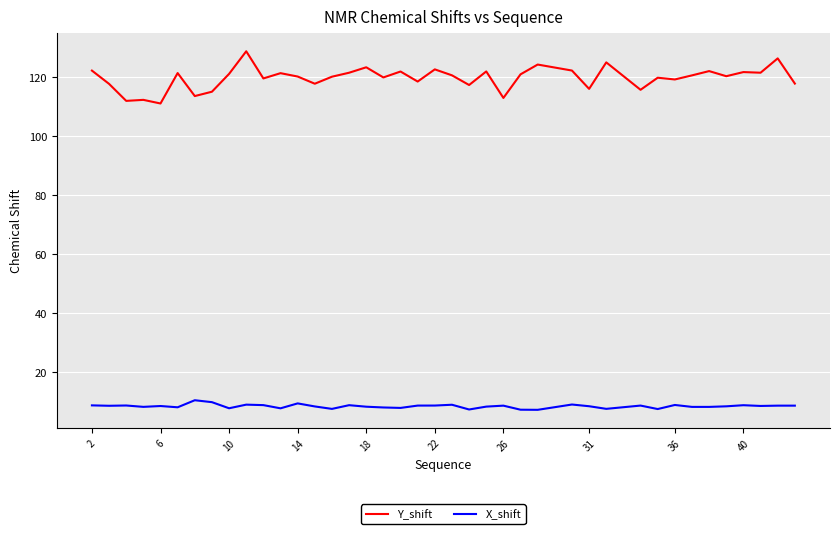

What is the difference between the maximum and minimum values in the Y_shift series?

17.7